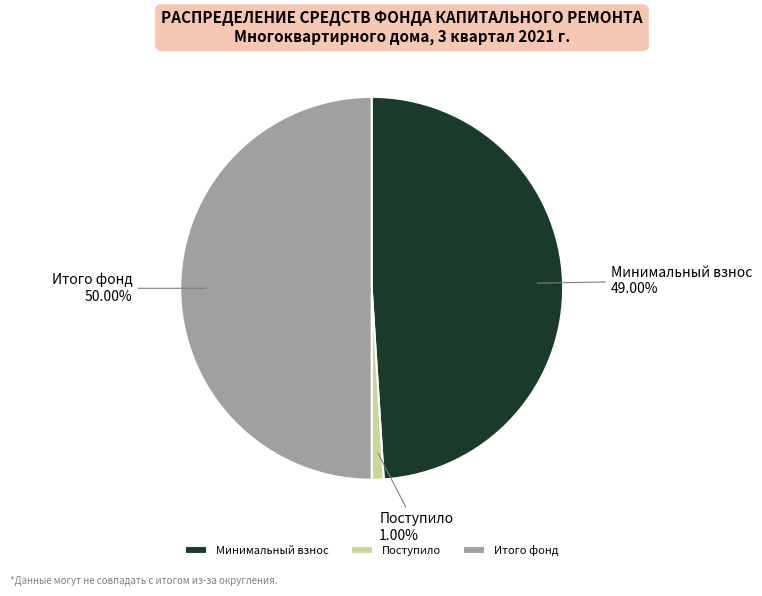

Which has a higher value, Поступило or Минимальный взнос?

Минимальный взнос